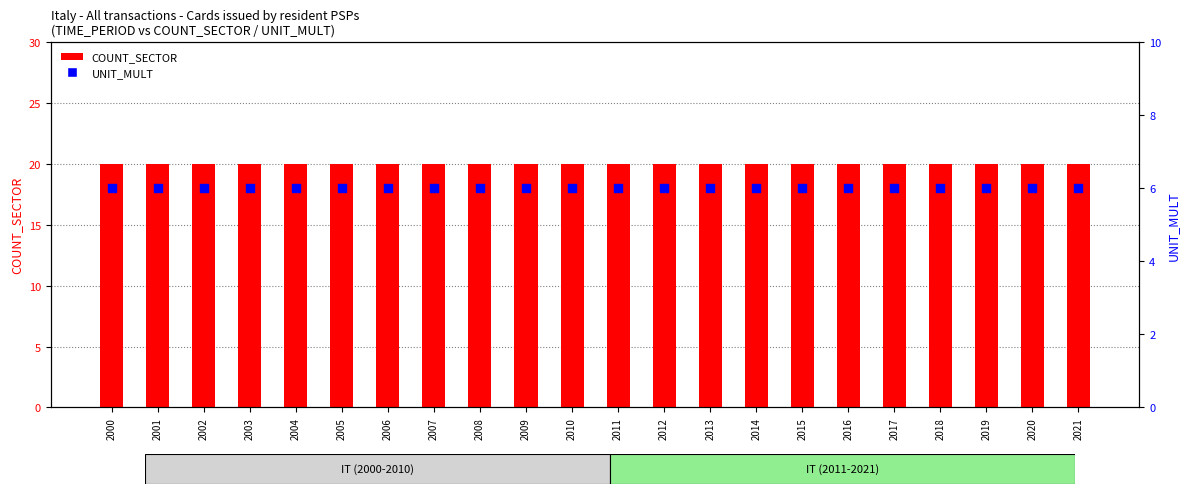

At how many categories does at least one series exceed 6?

22